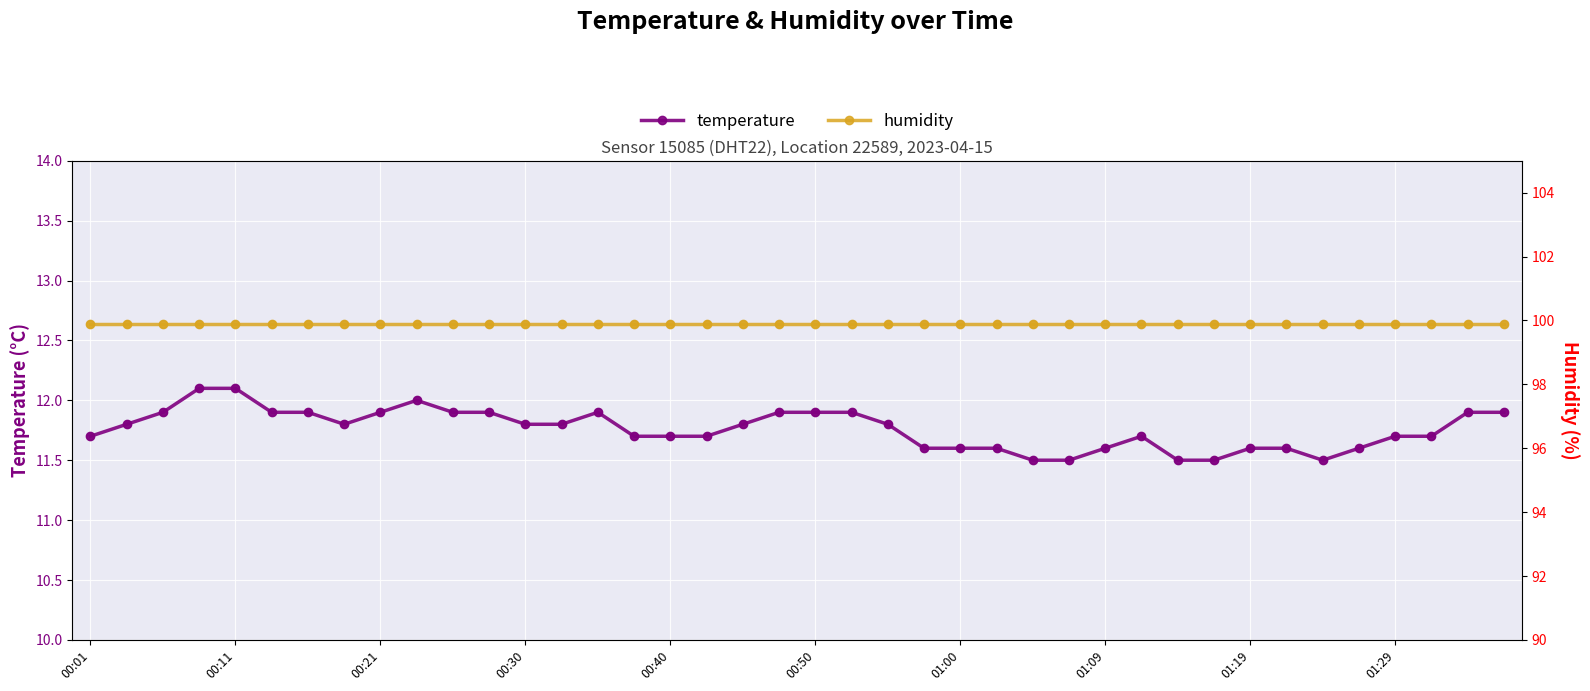

At how many categories does at least one series exceed 99?

40